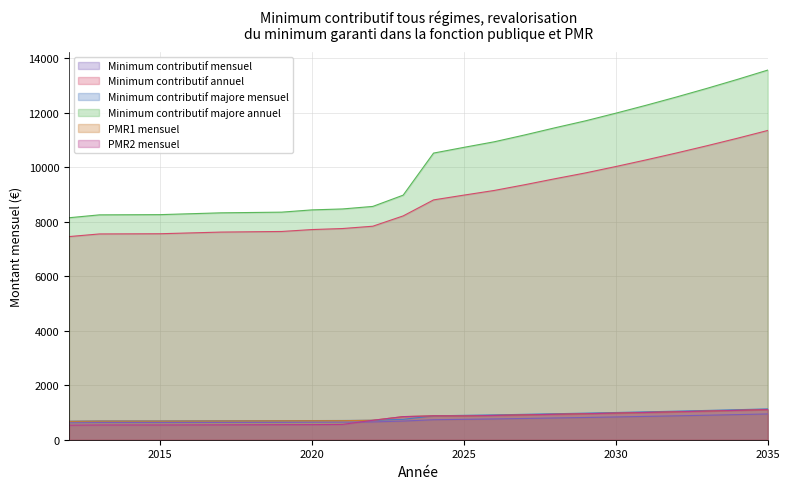

Which label corresponds to the smallest value in the chart?

2012